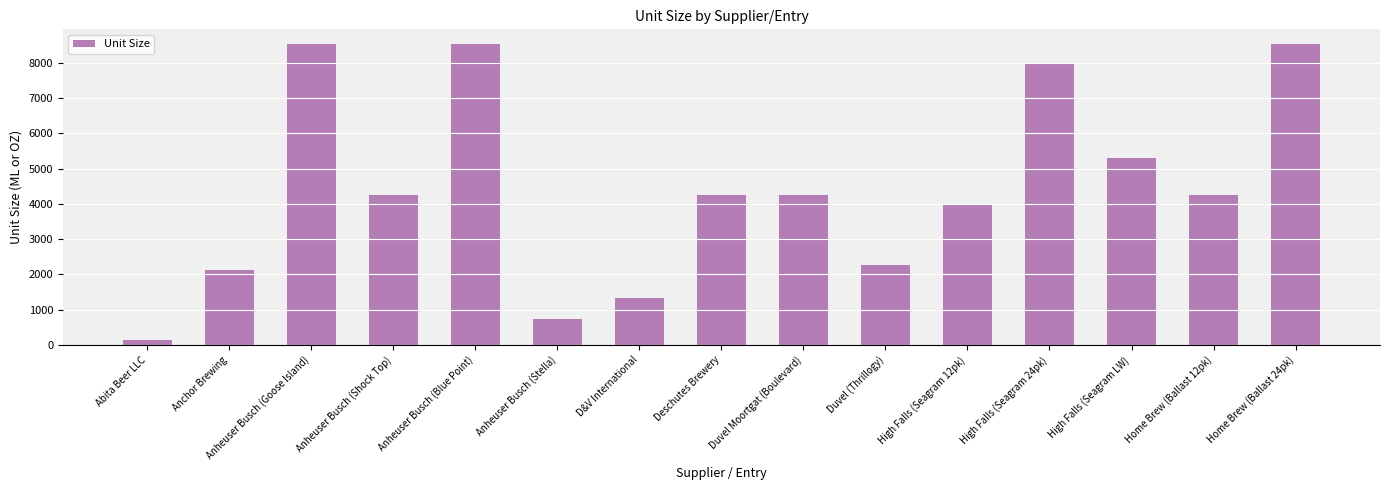

Is it true that the value at Anheuser Busch (Shock Top) is 4258.6?

True